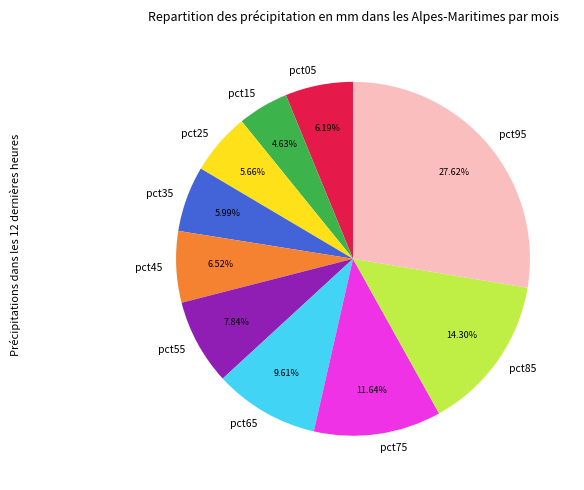

Count the number of slices in the pie.

10